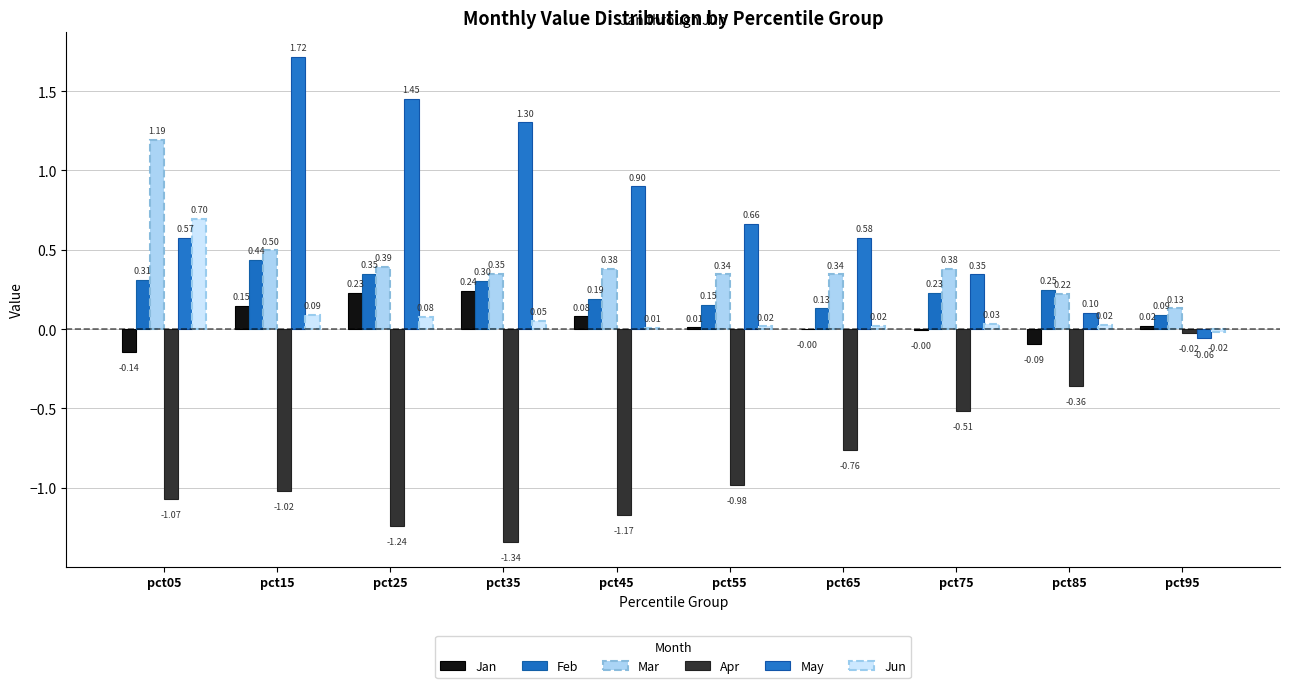

Rank the series at pct75 from highest to lowest value.

Mar, May, Feb, Jun, Jan, Apr